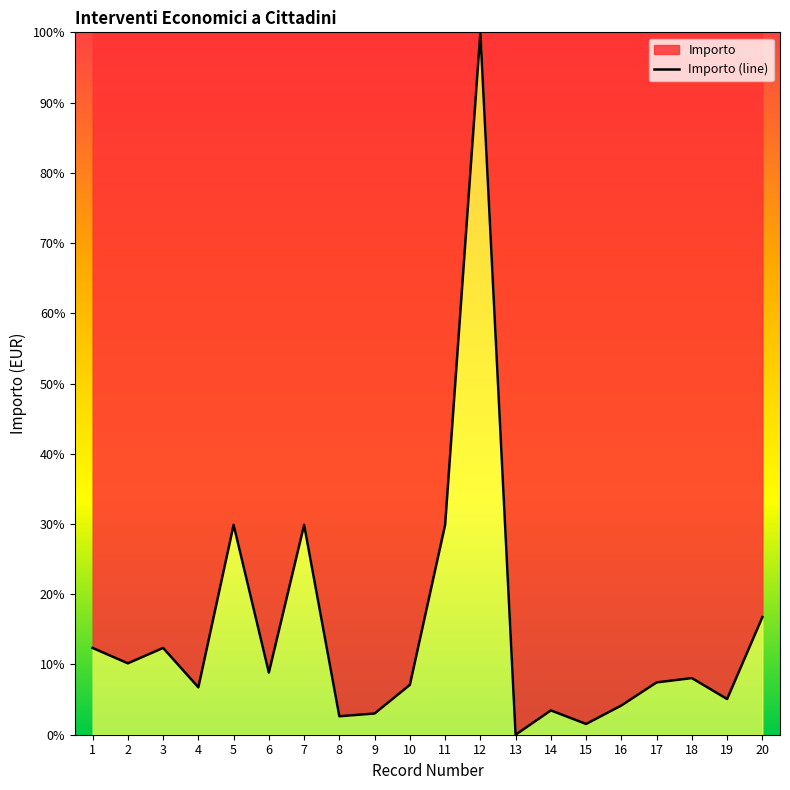

Rank the categories by value from lowest to highest.

13, 15, 8, 9, 14, 16, 19, 4, 10, 17, 18, 6, 2, 1, 3, 20, 5, 7, 11, 12